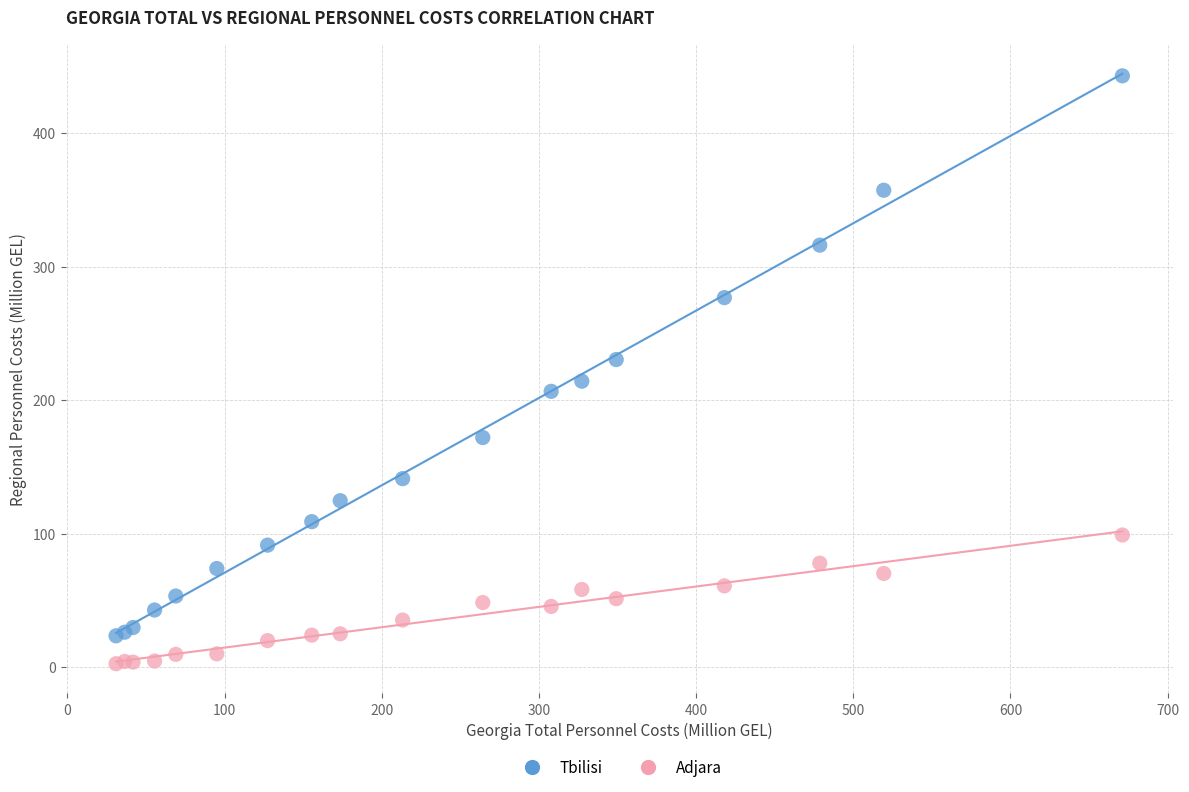

Which series has the largest Y range (max minus min)?

Tbilisi